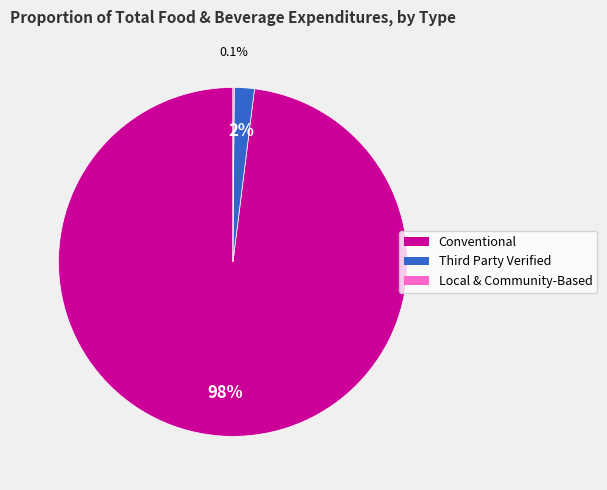

What is the largest slice in the pie chart?

Conventional